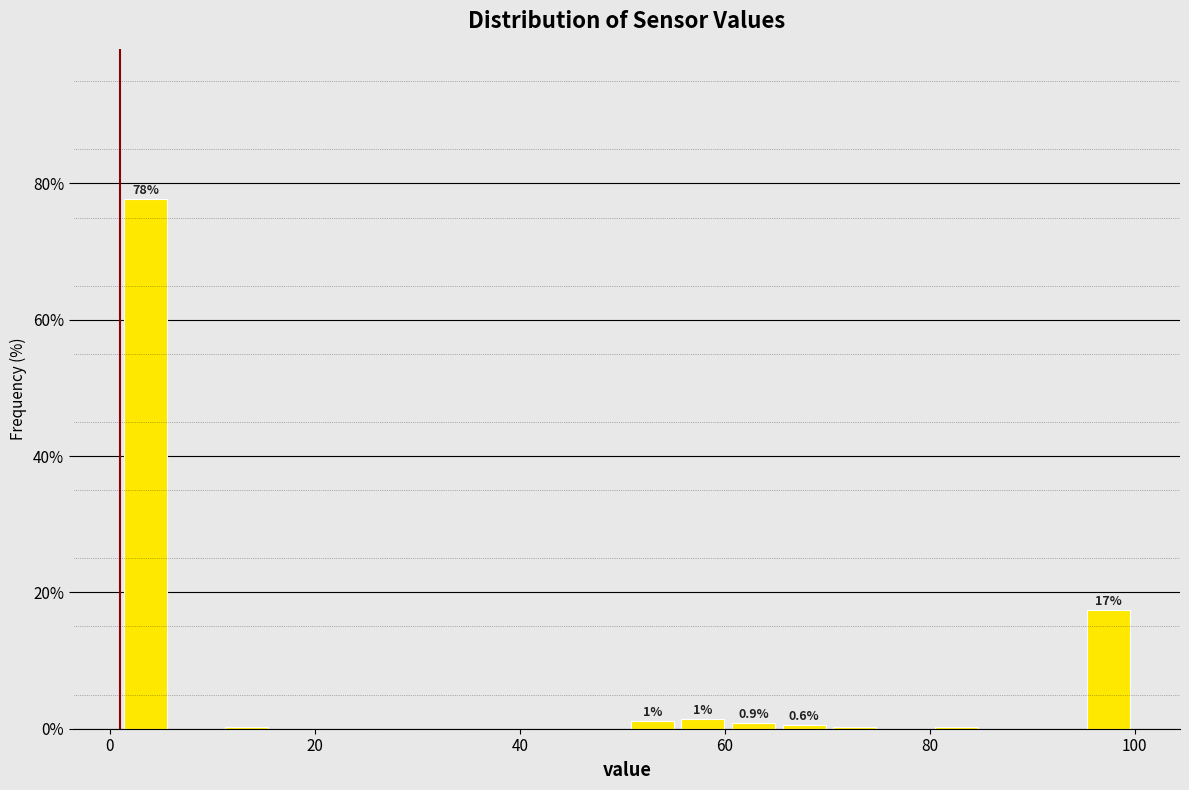

Read against the x-axis, roughly where is the centre of the tallest bar?

4